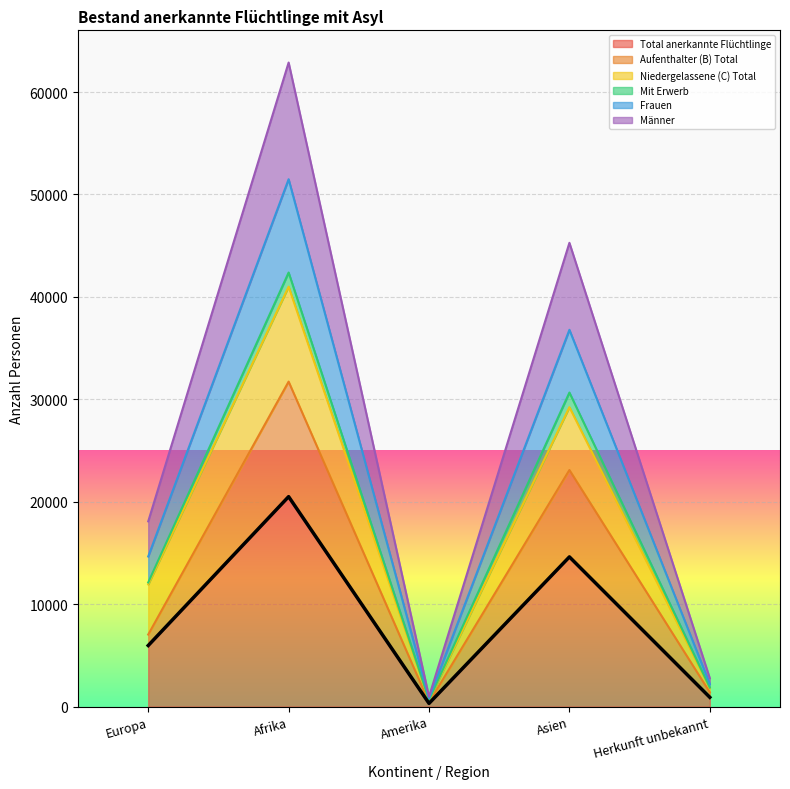

What are all the series names shown in the legend?

Total anerkannte Flüchtlinge, Aufenthalter (B) Total, Niedergelassene (C) Total, Mit Erwerb, Frauen, Männer